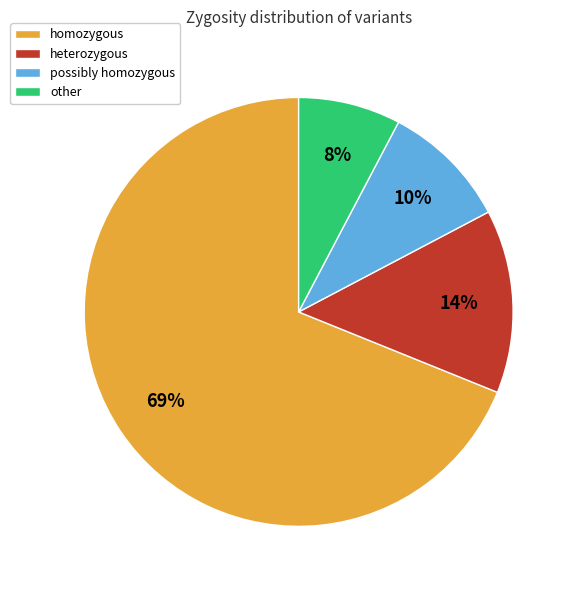

Between other and heterozygous, which is larger?

heterozygous